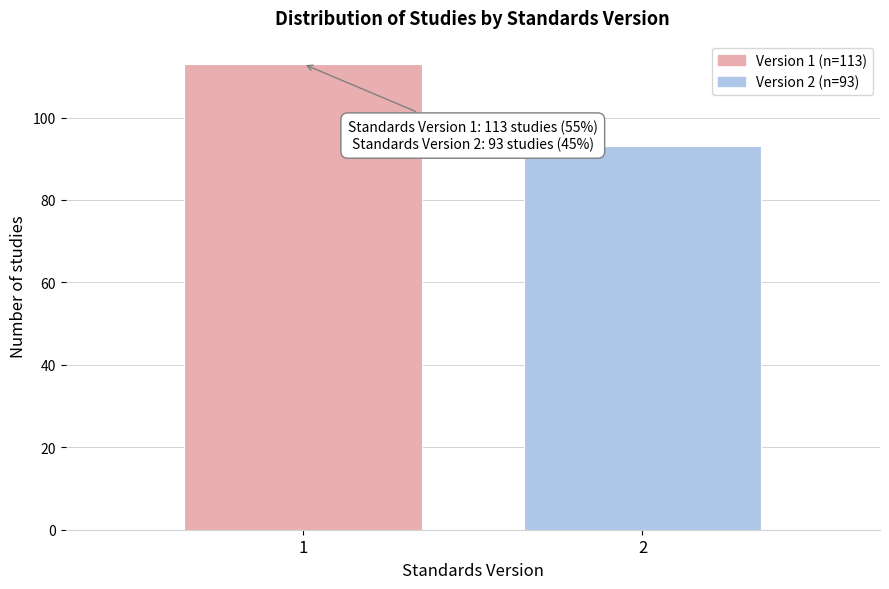

Reading right to left, list all the values displayed in this chart.

93	113